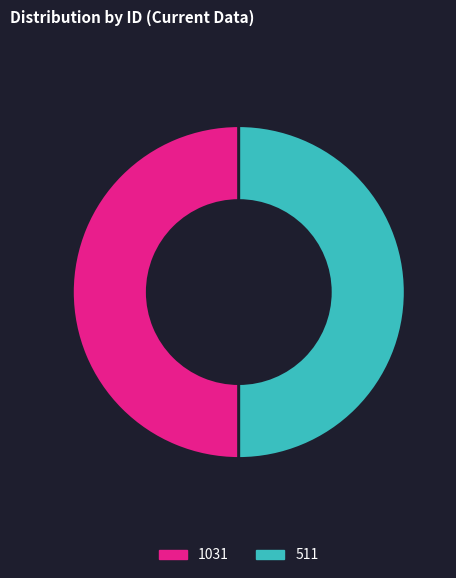

Approximately how many times larger is the value at 1031 compared to 511?

1.0